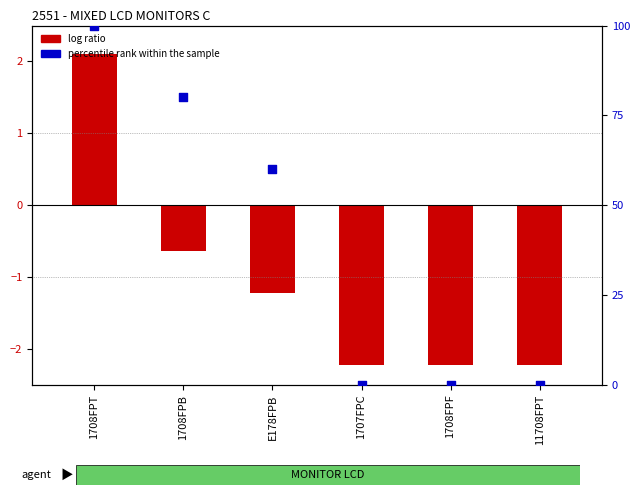

Between 1708FPB and 1708FPF, which is larger?

1708FPB